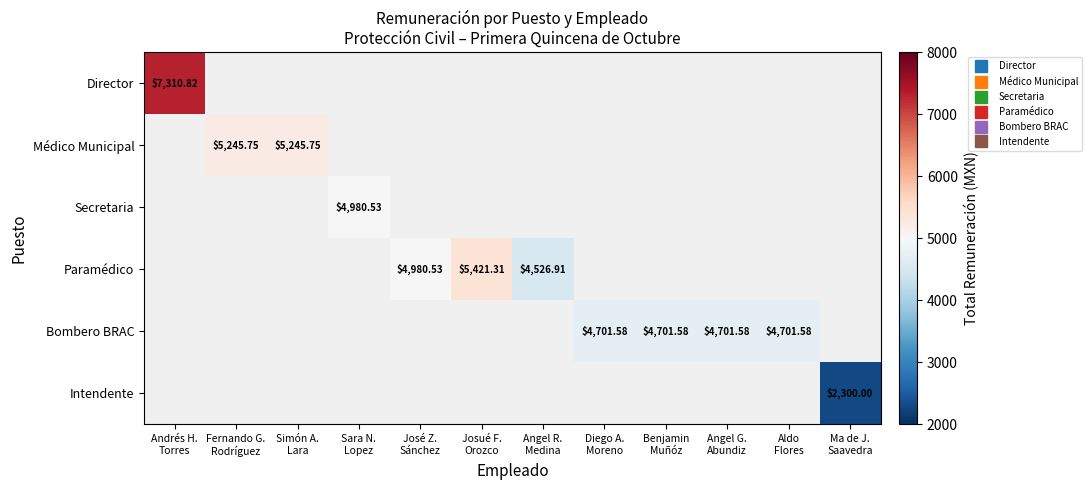

Which label corresponds to the largest value in the chart?

Andrés H.
Torres